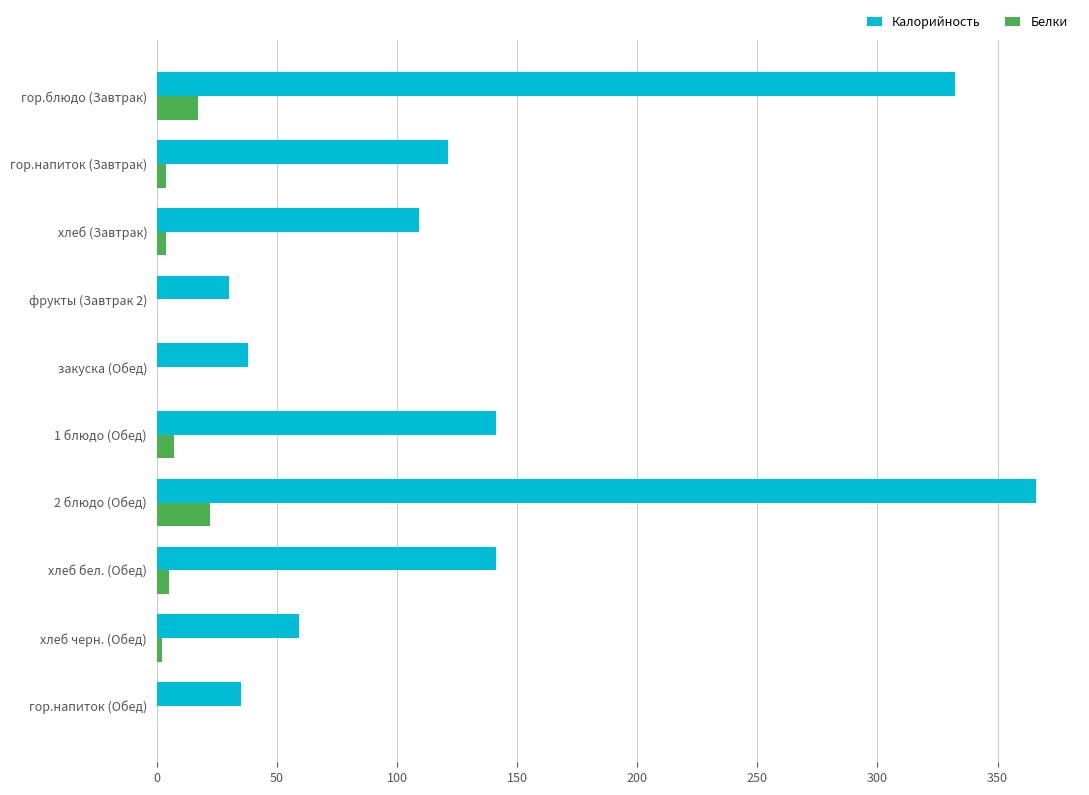

Between гор.блюдо (Завтрак) and гор.напиток (Обед), which series saw the biggest shift?

Калорийность